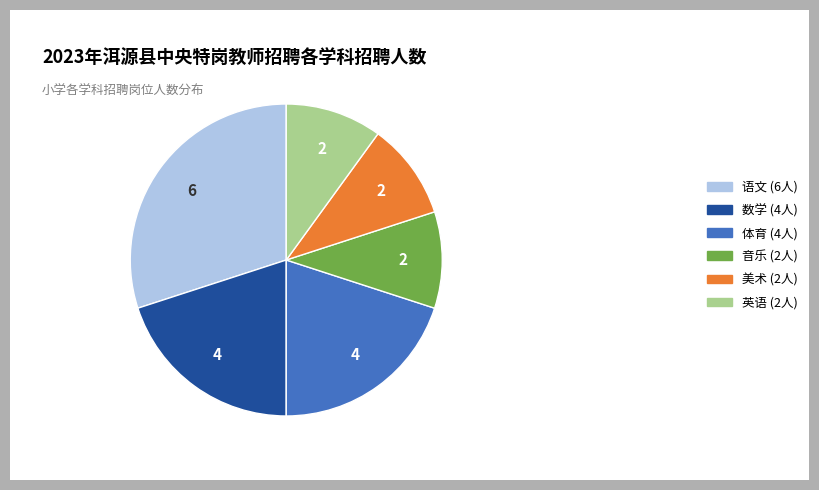

Is the sum of 美术 (2人) and 英语 (2人) greater than half?

No